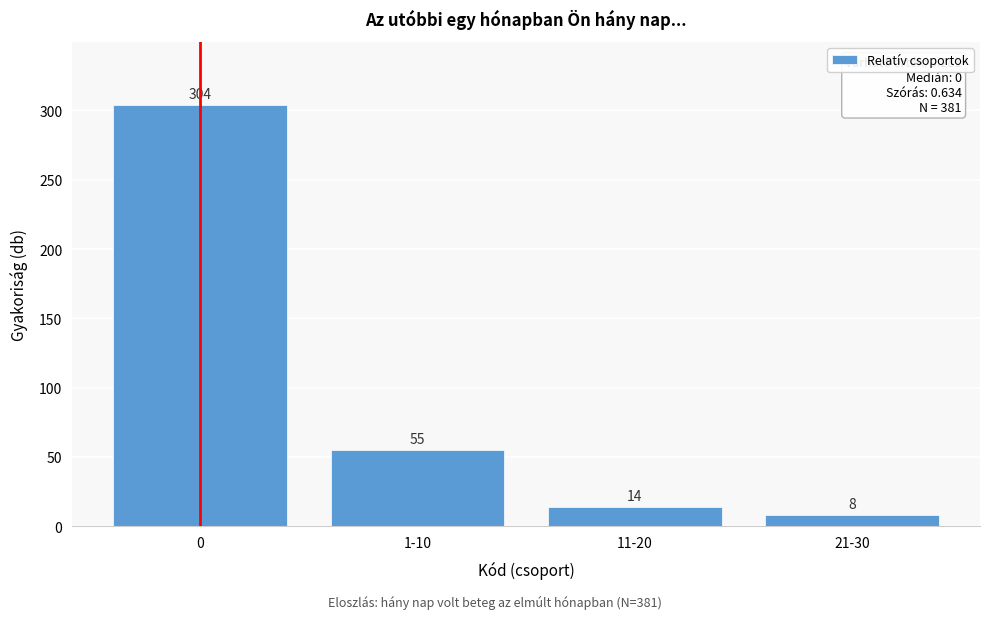

Reading right to left, what are all the values shown in this chart?

21-30=8	11-20=14	1-10=55	0=304